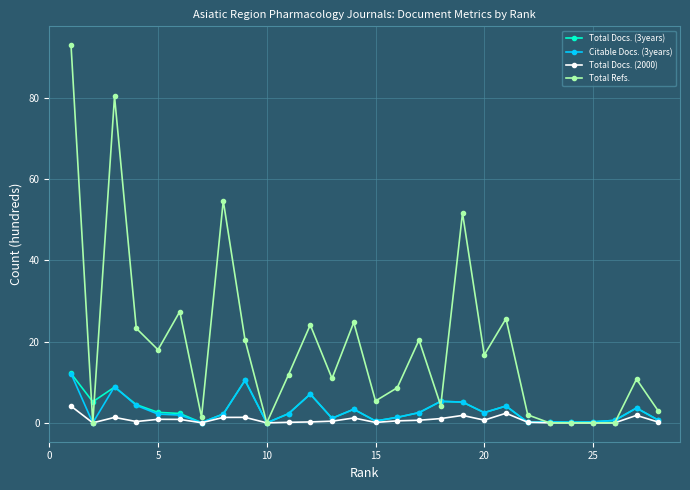

Which series has the largest total across all categories?

Total Refs.